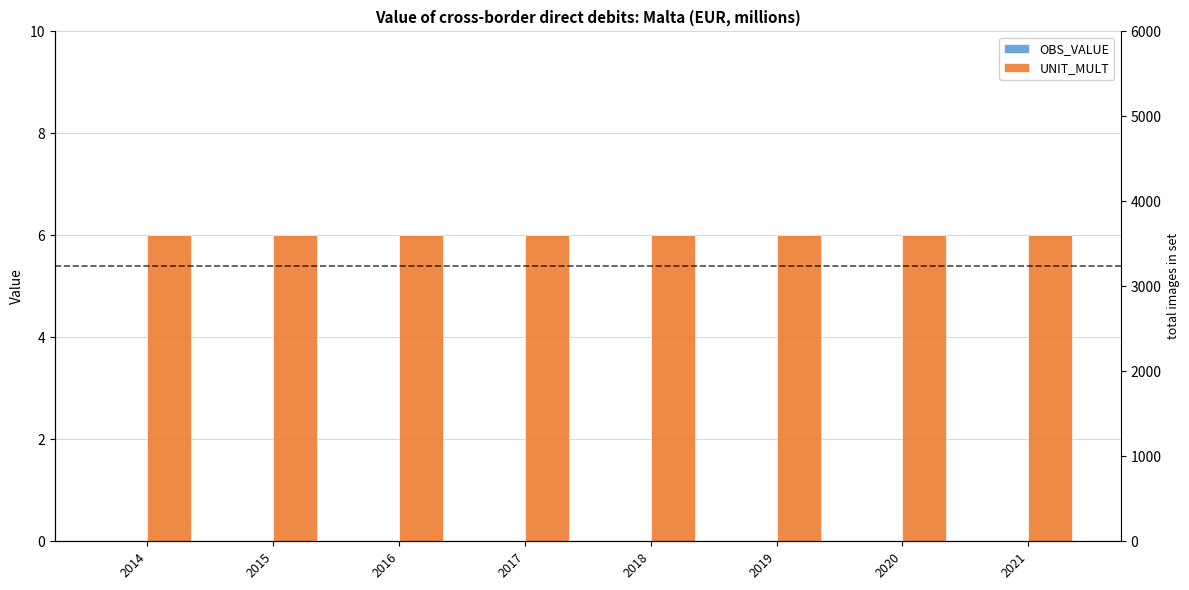

Rank the series by their average value, from highest to lowest.

UNIT_MULT, OBS_VALUE